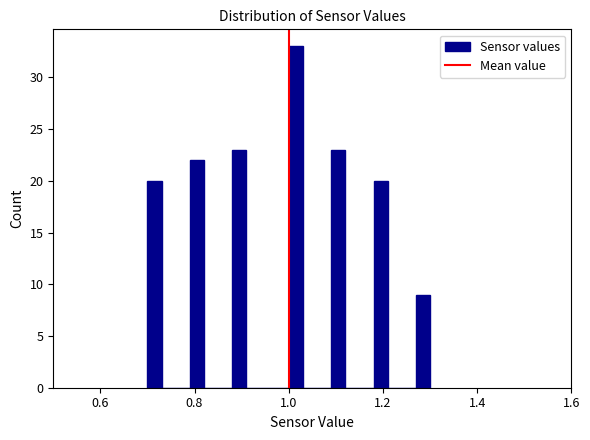

Around what value on the x-axis is the tallest bar? Give the approximate position of its centre, as read against the axis.

1.02